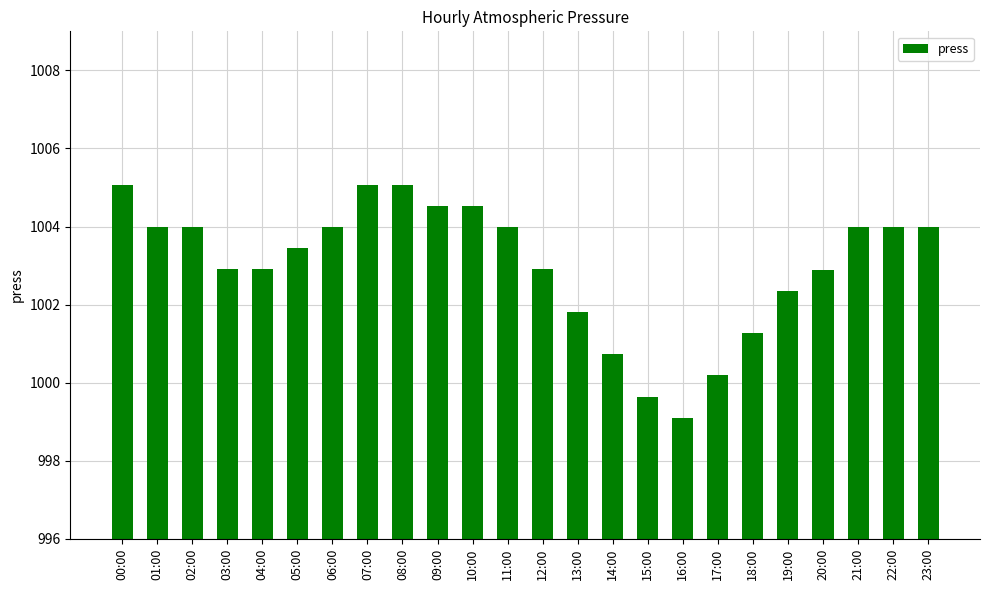

What is the difference between the values at 17:00 and 15:00?

0.5